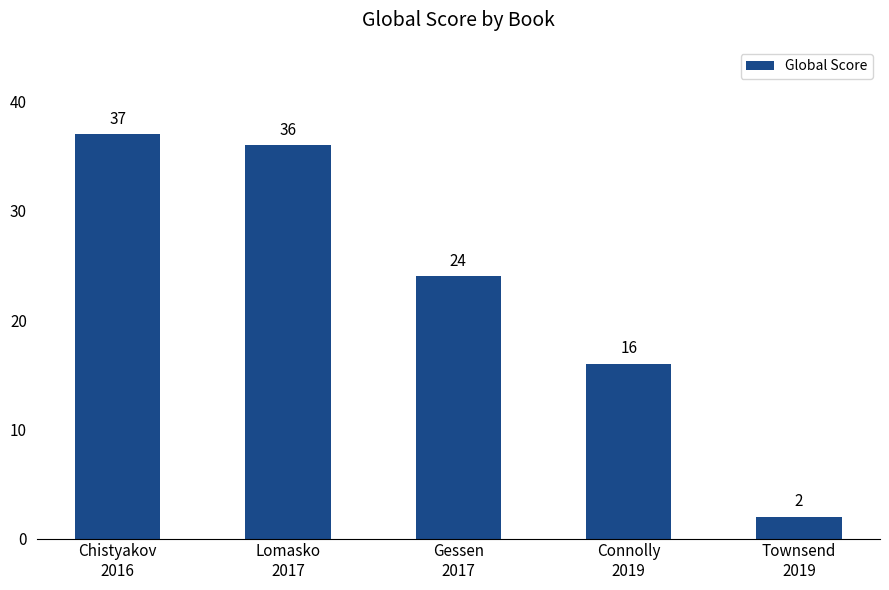

Reading left to right, transcribe all the data shown in this chart.

Chistyakov
2016=37	Lomasko
2017=36	Gessen
2017=24	Connolly
2019=16	Townsend
2019=2